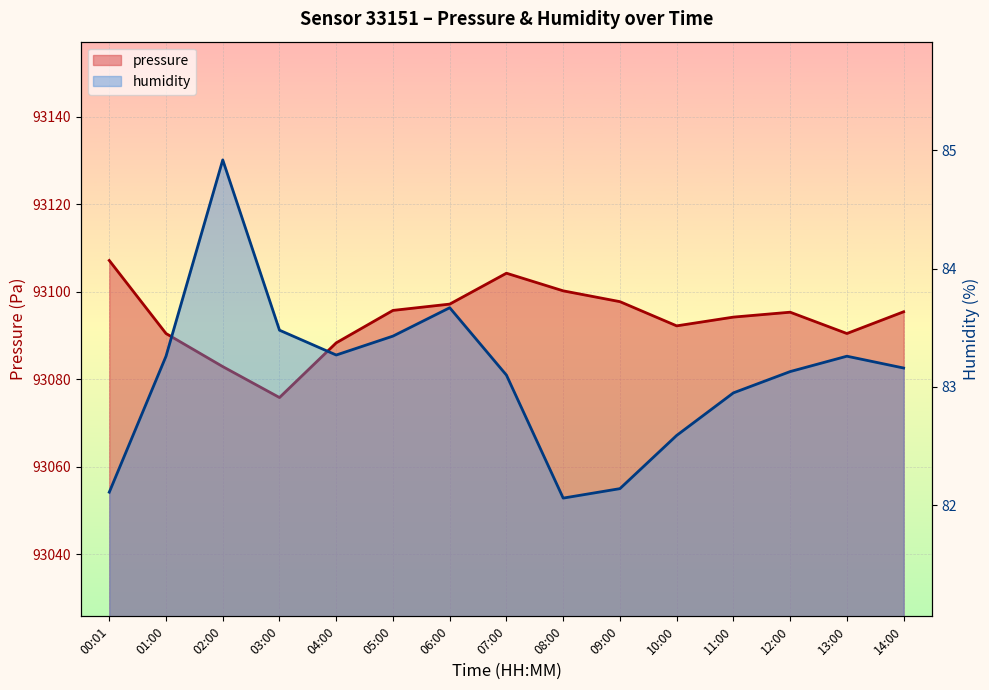

How many values in the humidity series are below 83?

5